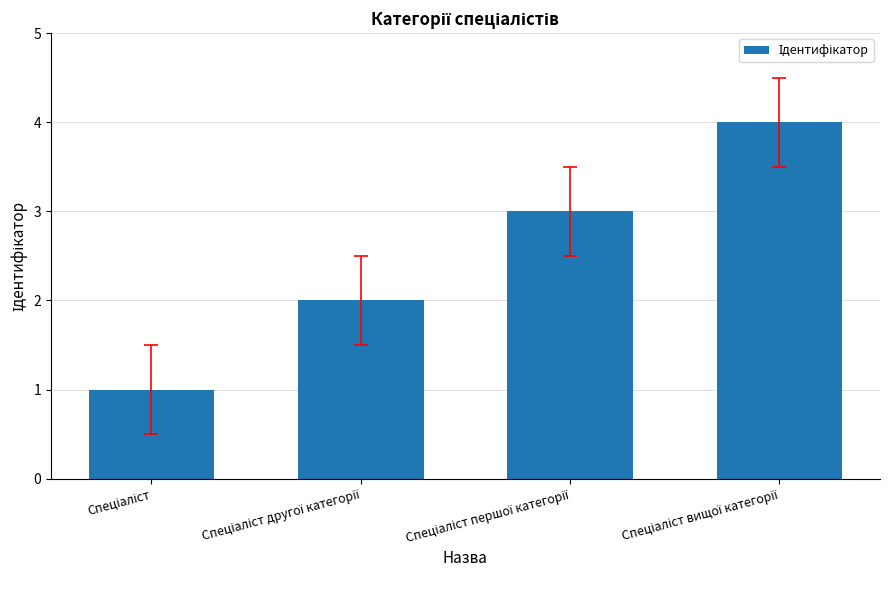

What is the sum of all values?

10